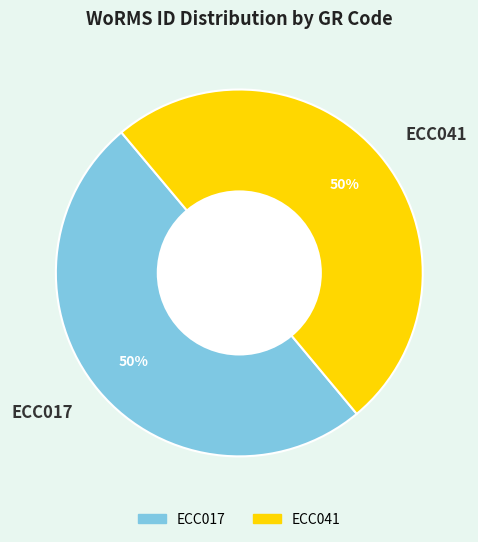

Combined, do ECC017 and ECC041 account for over 50%?

Yes